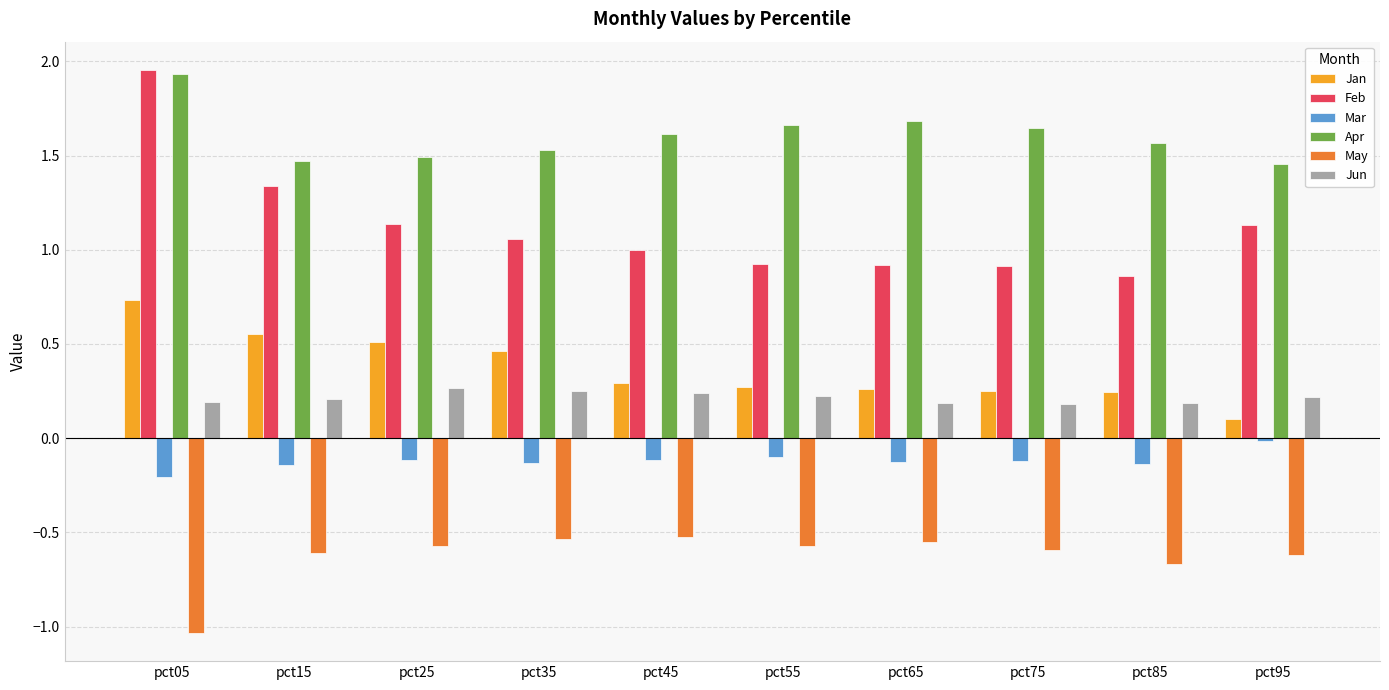

How many categories are shown in the chart?

10